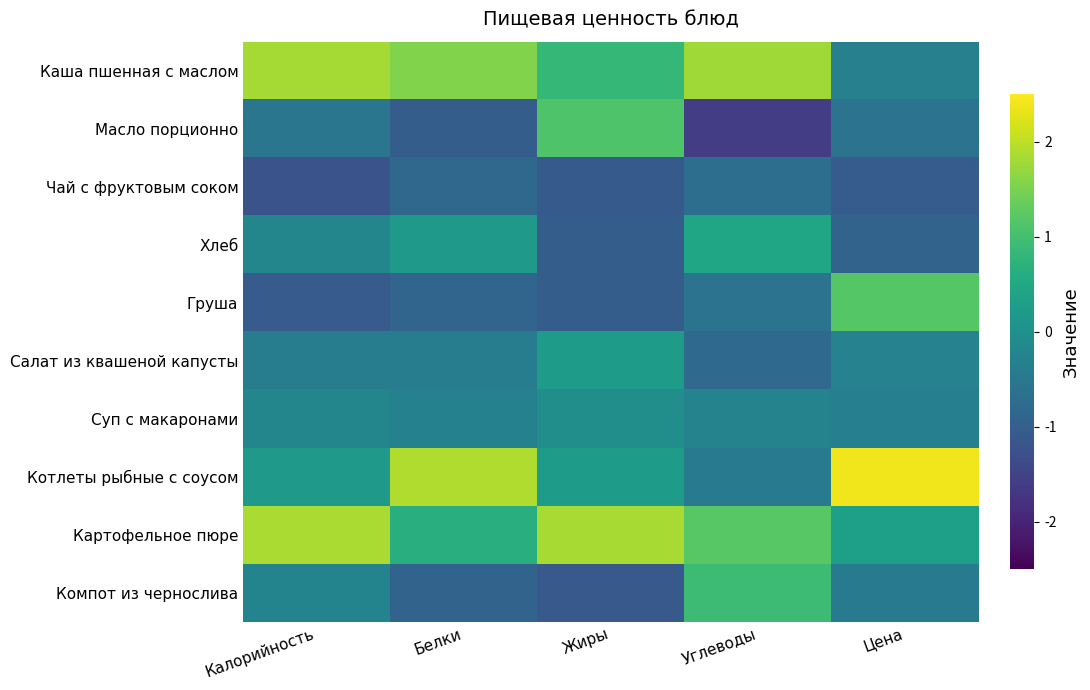

Rank the series at Углеводы from lowest to highest value.

Масло порционно, Салат из квашеной капусты, Чай с фруктовым соком, Груша, Котлеты рыбные с соусом, Суп с макаронами, Хлеб, Компот из чернослива, Картофельное пюре, Каша пшенная с маслом